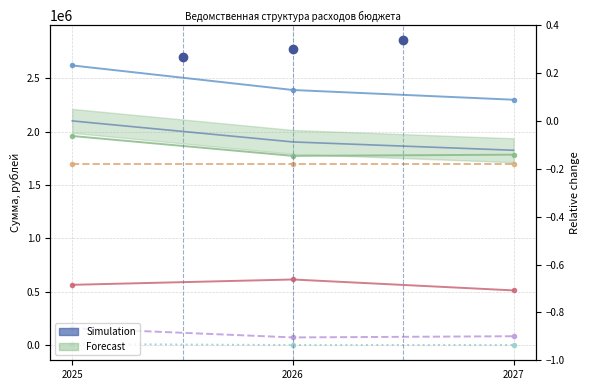

Which series has the largest total across all categories?

Общегосударственные вопросы